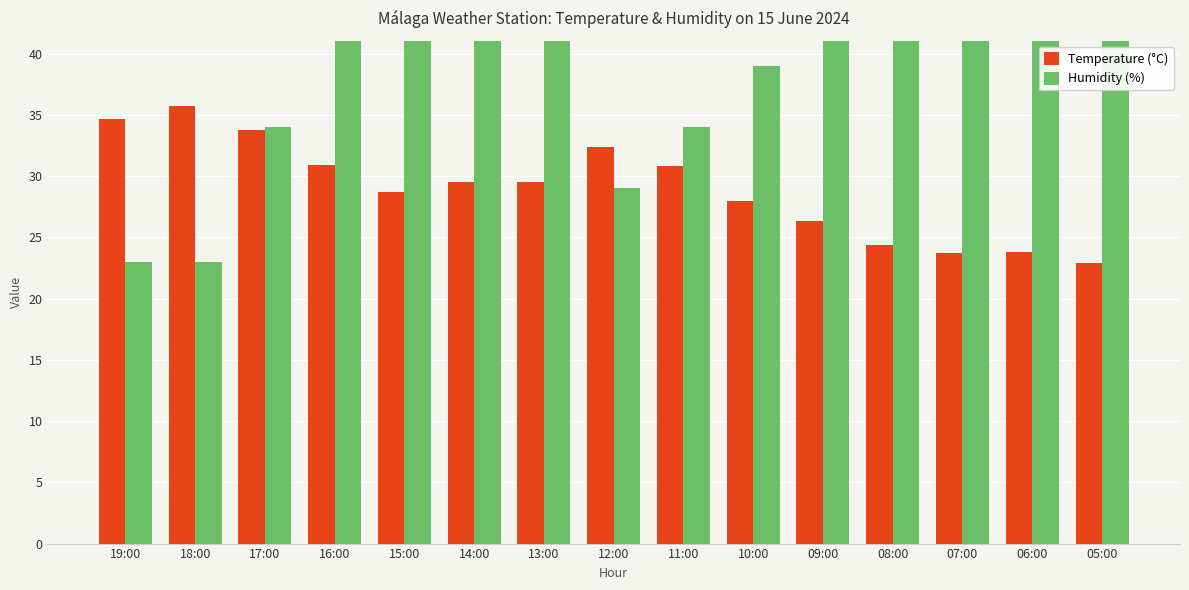

Which series changed the most between 14:00 and 10:00?

Humidity (%)